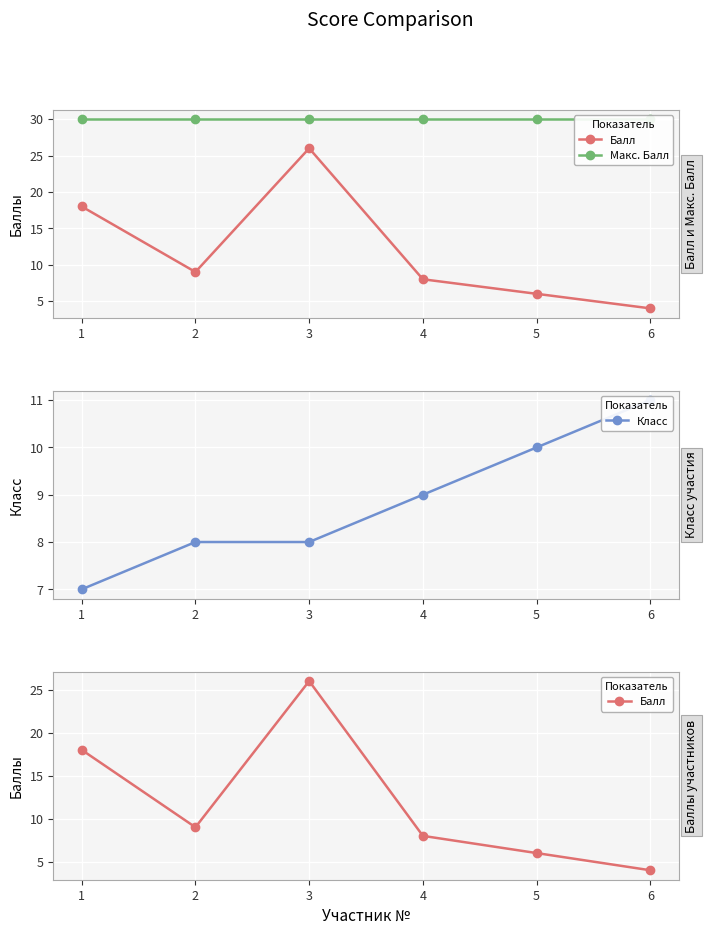

Is it true that Балл equals 16 at 2?

False